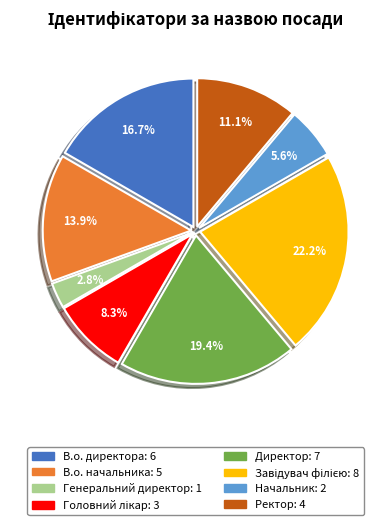

How many slices are in this pie chart?

8